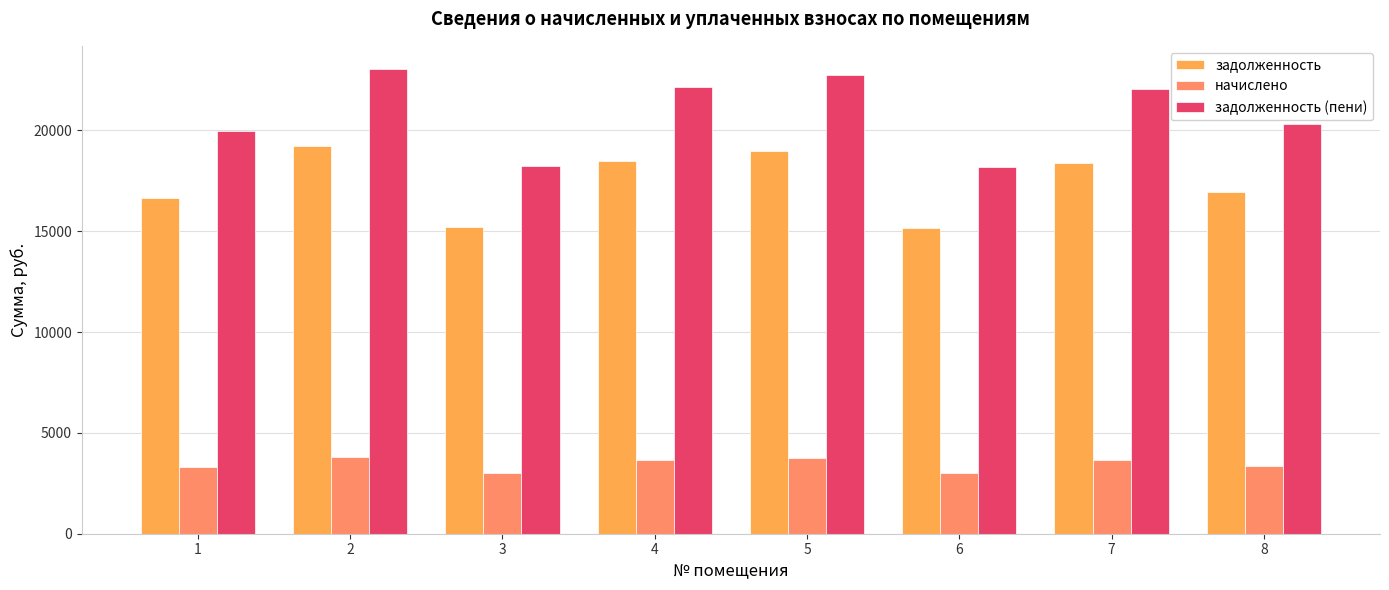

Rank the series by their average value, from lowest to highest.

начислено, задолженность, задолженность (пени)